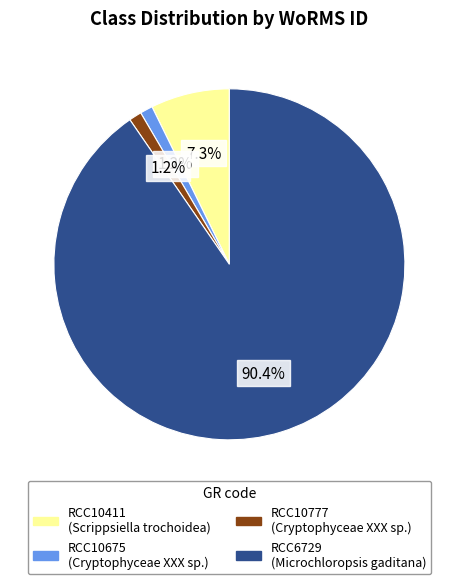

How much of the chart is everything except RCC10777?

98.8%